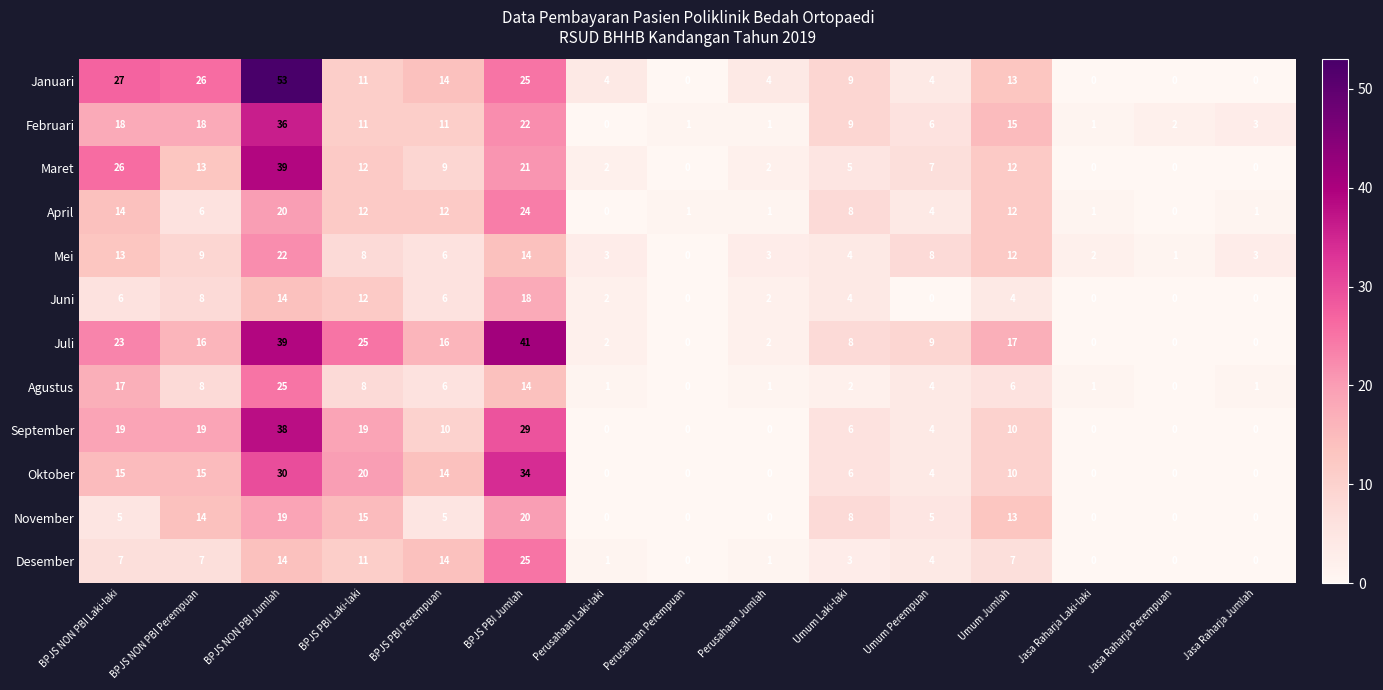

How many positive values does the Desember series have?

11